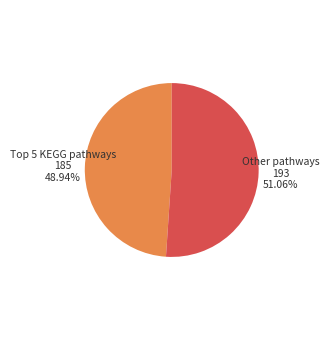

Which slice is the largest?

Other pathways